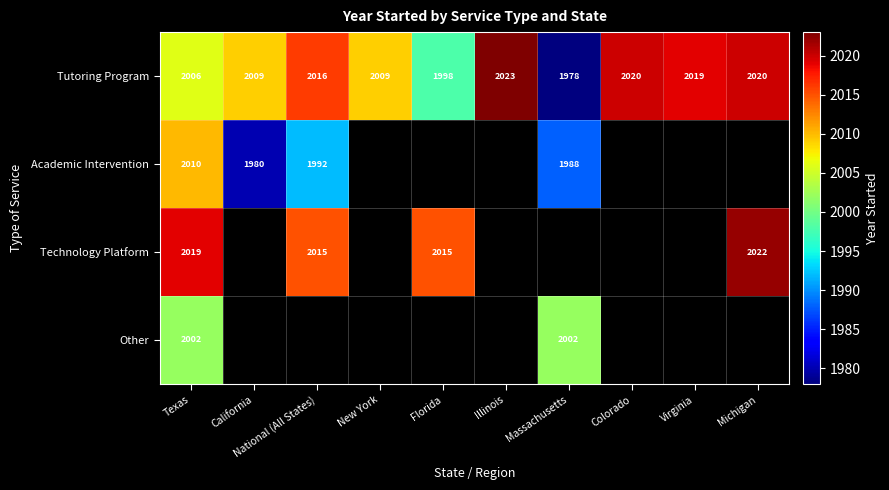

What is the greatest value displayed?

2023.0